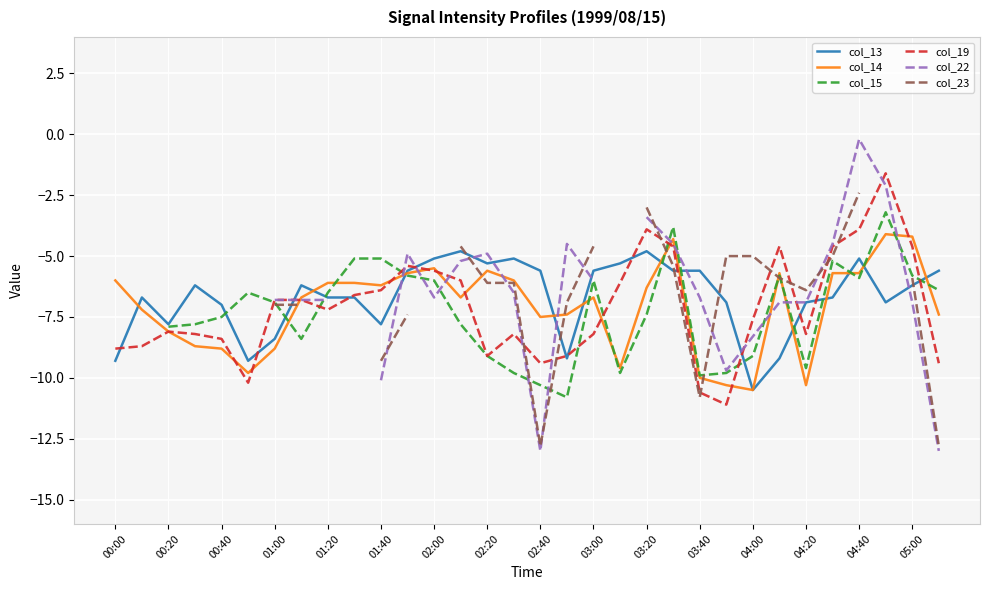

What is the approximate value of col_23 at 23?

-5.0